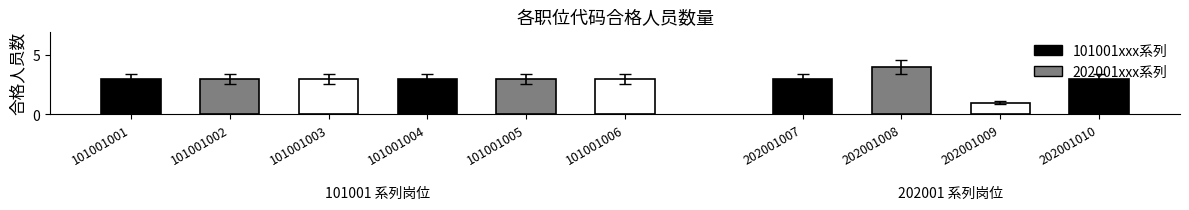

Does the chart contain stacked bars?

No